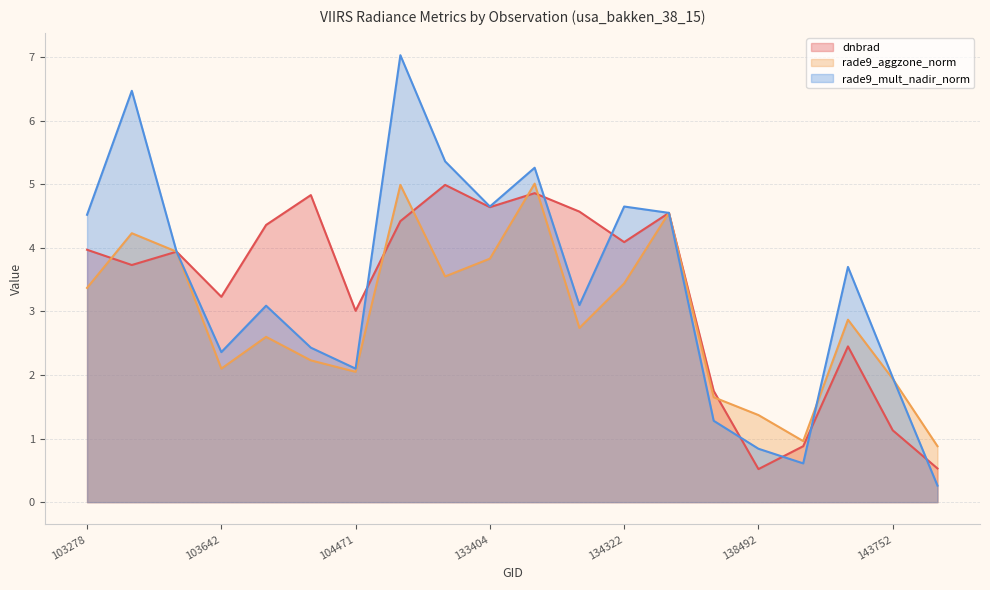

What value does the rade9_aggzone_norm series have at 133209?

3.5